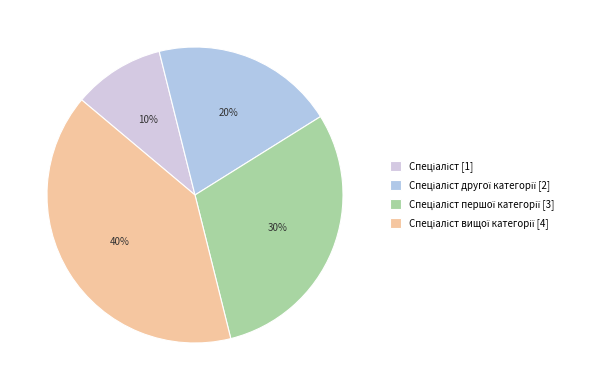

How many slices are in this pie chart?

4